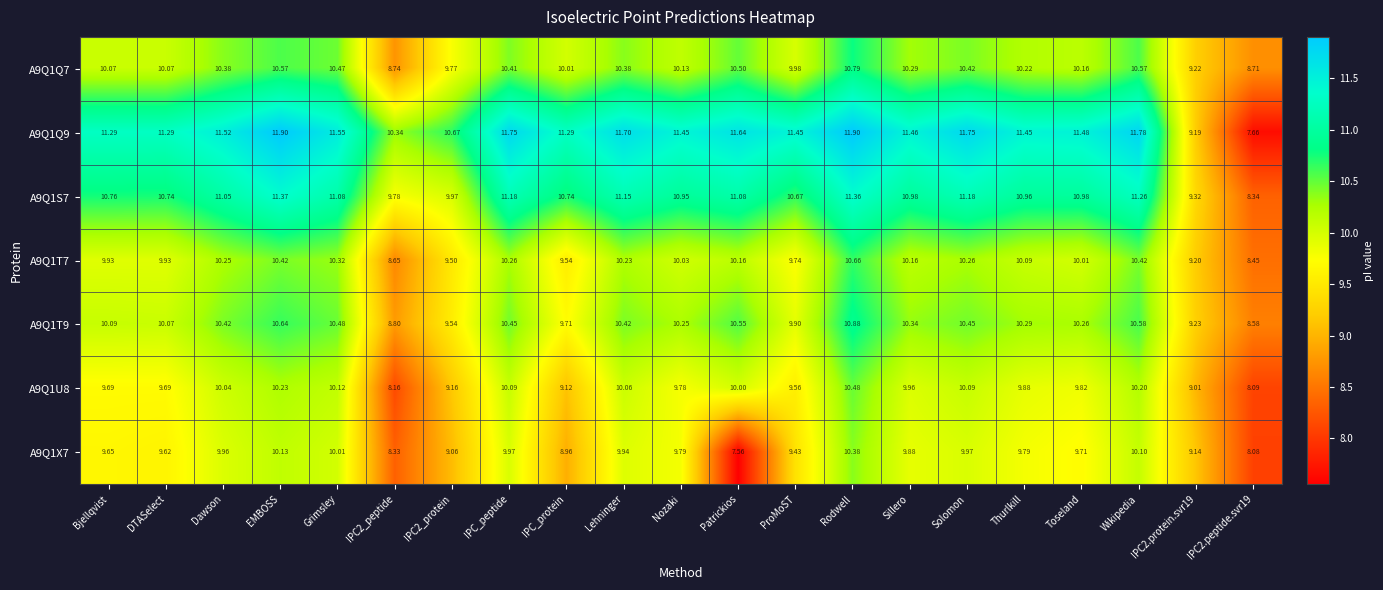

How many data points in A9Q1S7 are less than 10?

4